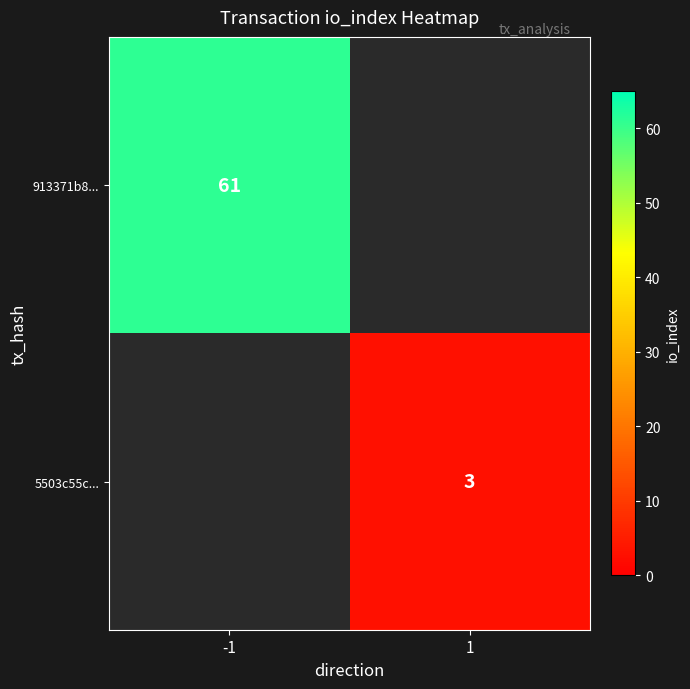

Is it true that 913371b8... equals 61 at -1?

True